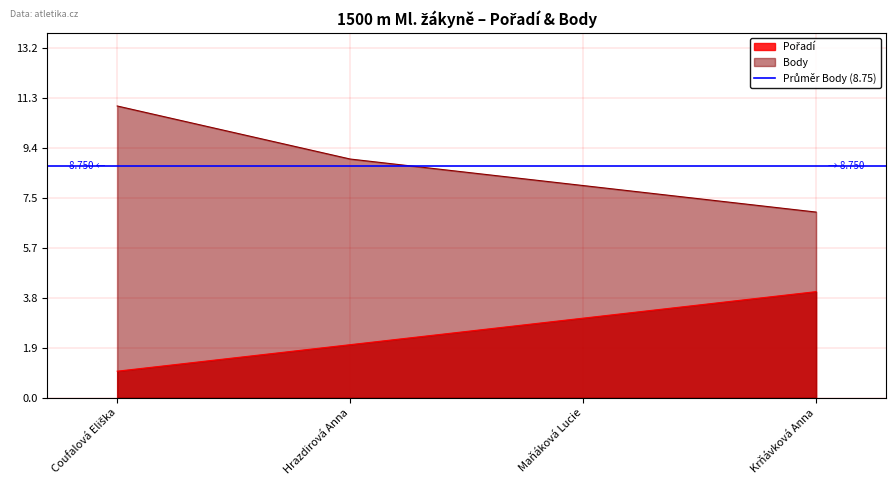

What is the total value across all series at Krňávková Anna?

11